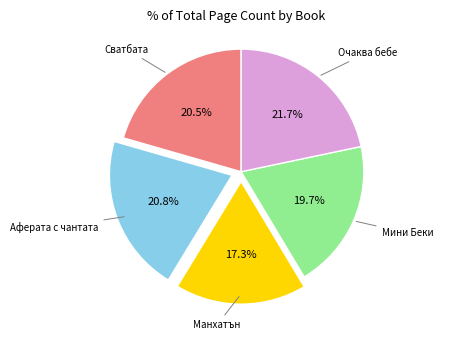

Does any single category account for the majority?

No